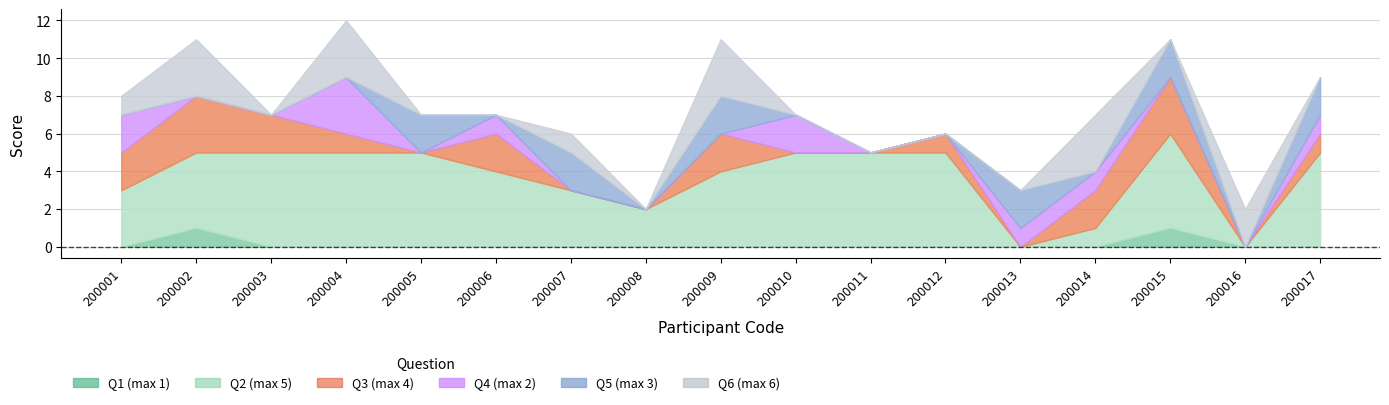

Reading right to left, list all the values displayed in this chart.

Q1 (max 1): 200017=0	200016=0	200015=1	200014=0	200013=0	200012=0	200011=0	200010=0	200009=0	200008=0	200007=0	200006=0	200005=0	200004=0	200003=0	200002=1	200001=0
Q2 (max 5): 200017=5	200016=0	200015=5	200014=1	200013=0	200012=5	200011=5	200010=5	200009=4	200008=2	200007=3	200006=4	200005=5	200004=5	200003=5	200002=4	200001=3
Q3 (max 4): 200017=1	200016=0	200015=3	200014=2	200013=0	200012=1	200011=0	200010=0	200009=2	200008=0	200007=0	200006=2	200005=0	200004=1	200003=2	200002=3	200001=2
Q4 (max 2): 200017=1	200016=0	200015=0	200014=1	200013=1	200012=0	200011=0	200010=2	200009=0	200008=0	200007=0	200006=1	200005=0	200004=3	200003=0	200002=0	200001=2
Q5 (max 3): 200017=2	200016=0	200015=2	200014=0	200013=2	200012=0	200011=0	200010=0	200009=2	200008=0	200007=2	200006=0	200005=2	200004=0	200003=0	200002=0	200001=0
Q6 (max 6): 200017=0	200016=2	200015=0	200014=3	200013=0	200012=0	200011=0	200010=0	200009=3	200008=0	200007=1	200006=0	200005=0	200004=3	200003=0	200002=3	200001=1